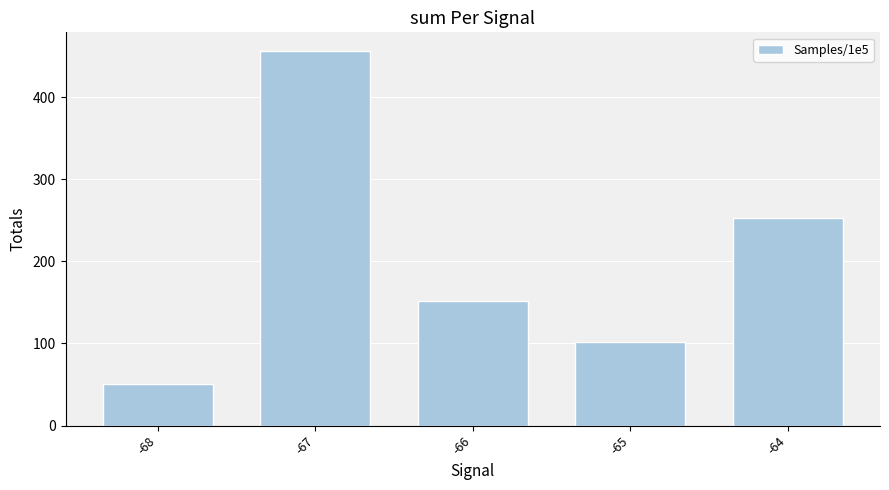

Does the chart contain stacked bars?

No